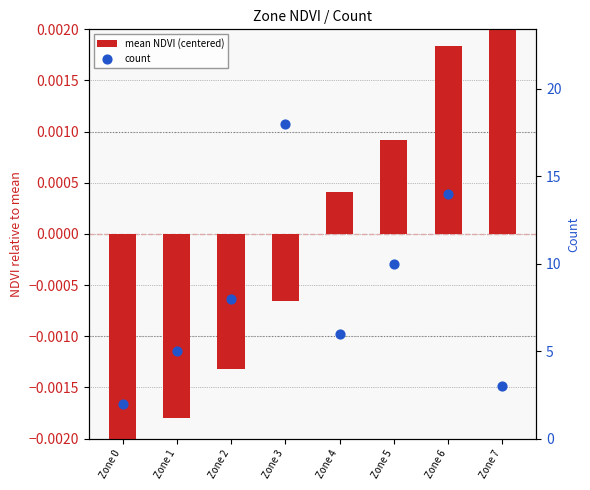

What are all the series names shown in the legend?

mean NDVI (centered), count